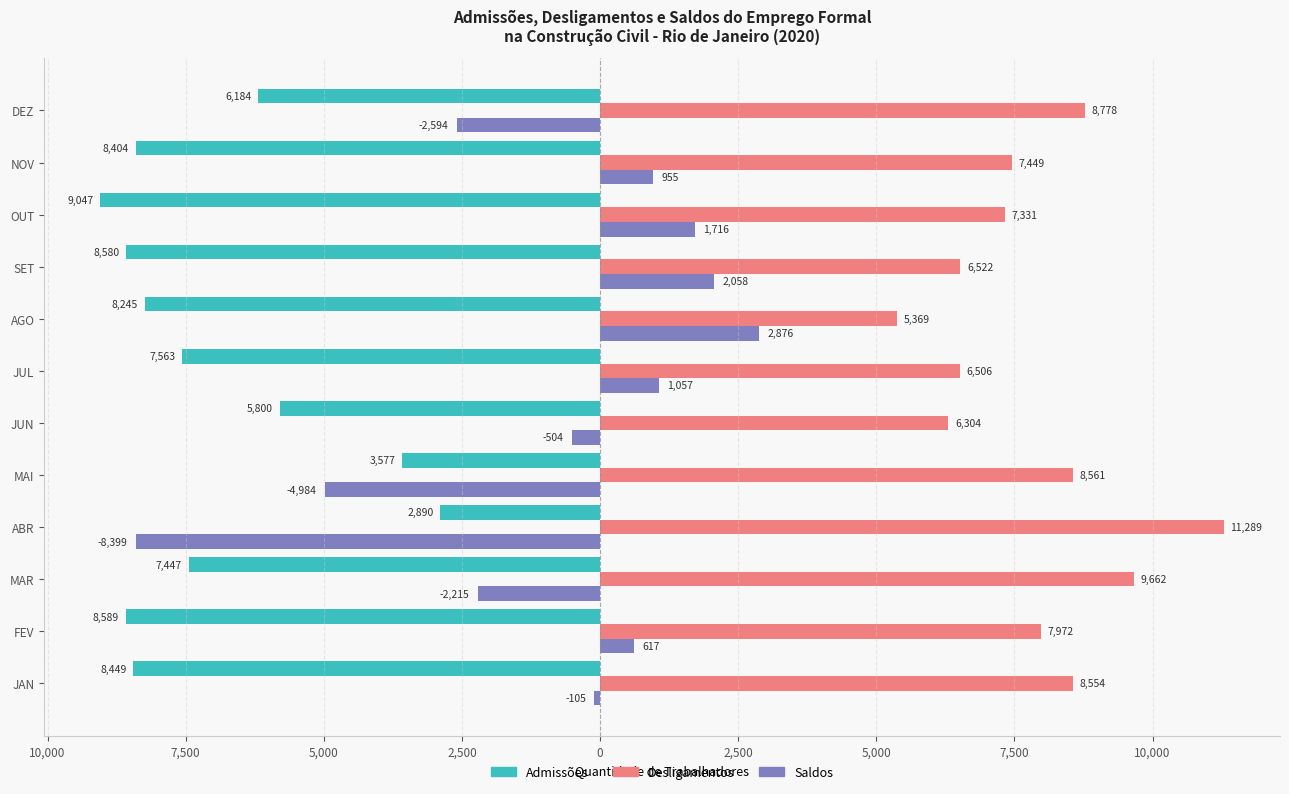

What are all the series names shown in the legend?

Admissões, Desligamentos, Saldos